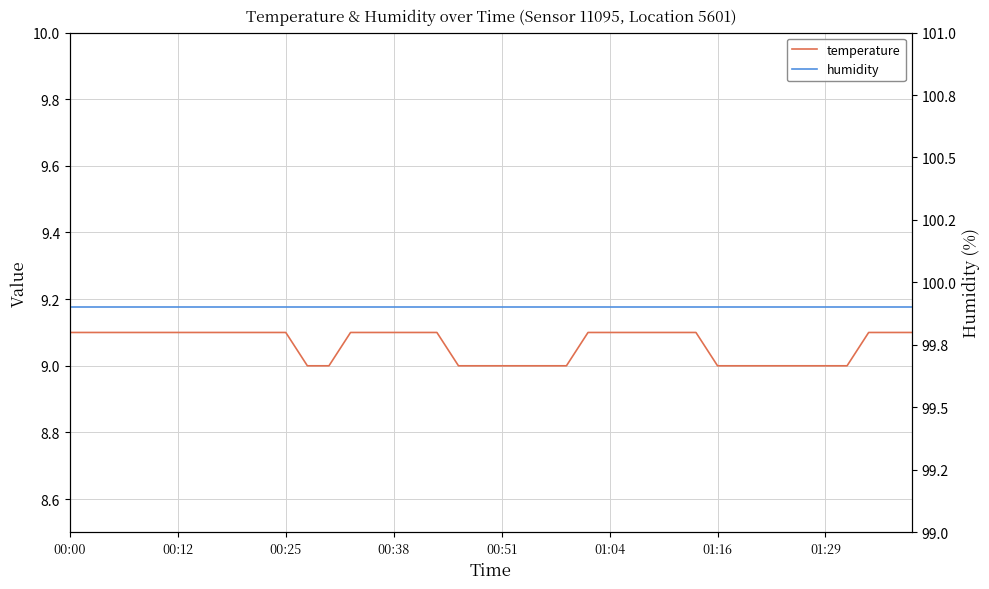

What is the average value of the temperature series?

9.1